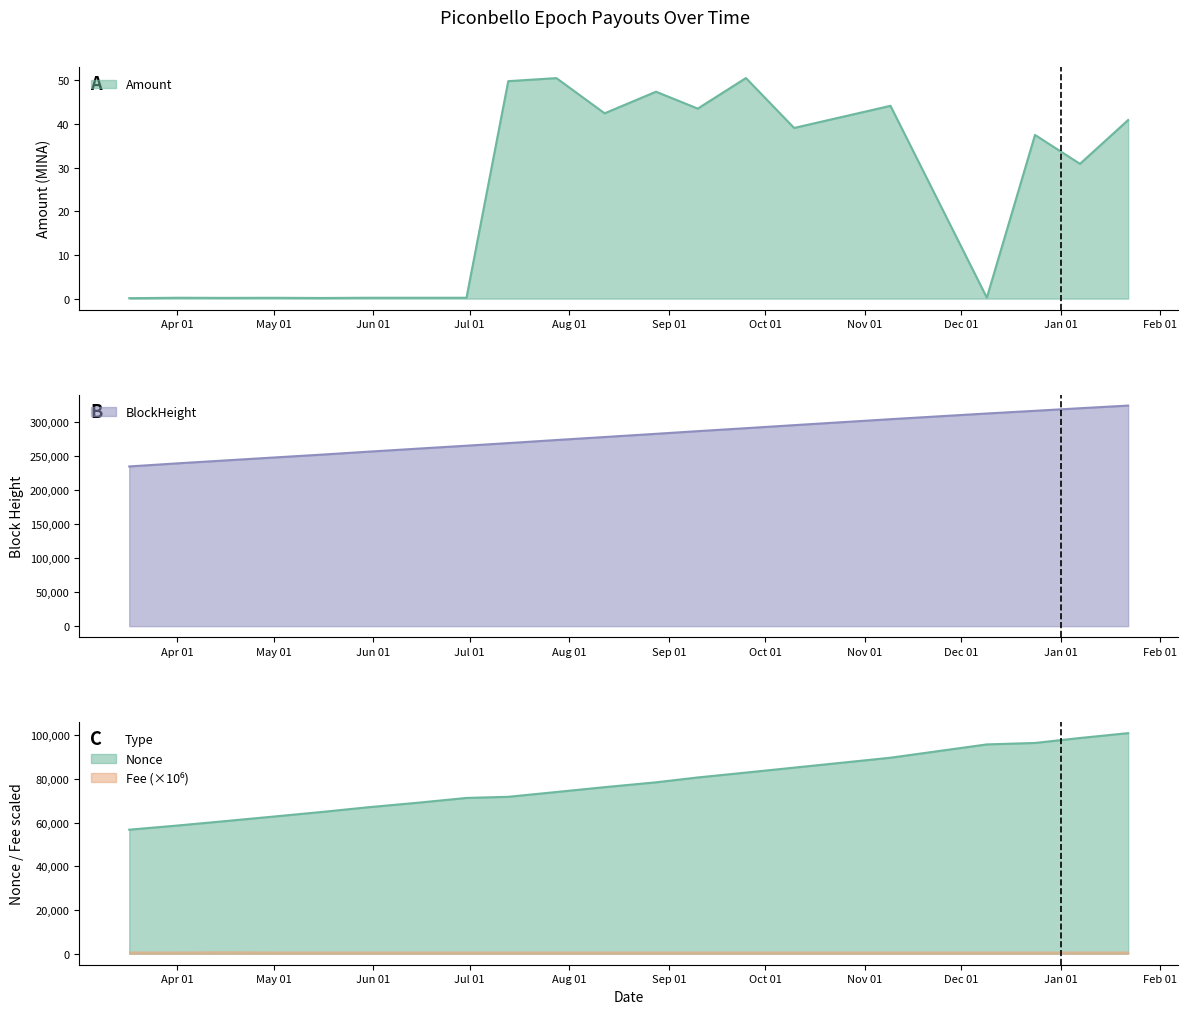

Is it true that the value at 2023-10-10 is 39.1?

True